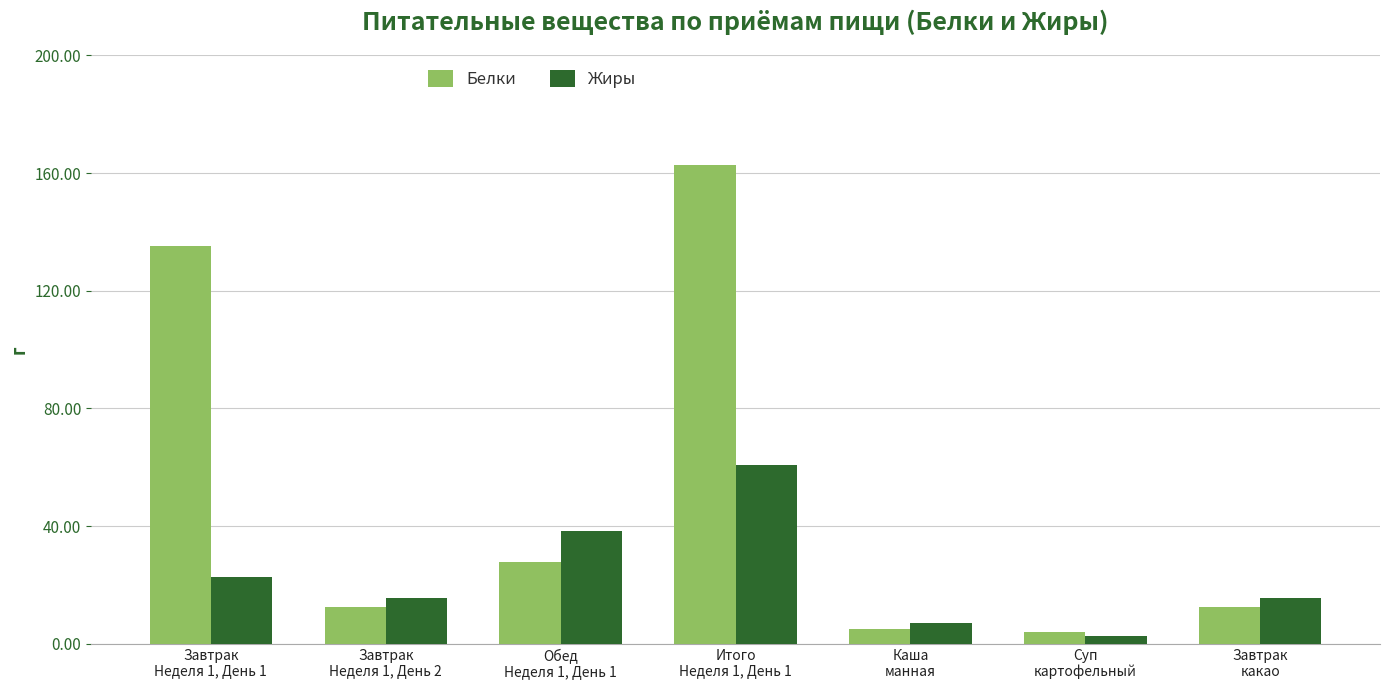

Reading right to left, what are all the values shown in this chart?

Белки: Завтрак
какао=12.6	Суп
картофельный=3.9	Каша
манная=5.1	Итого
Неделя 1, День 1=162.8	Обед
Неделя 1, День 1=27.6	Завтрак
Неделя 1, День 2=12.6	Завтрак
Неделя 1, День 1=135.1
Жиры: Завтрак
какао=15.5	Суп
картофельный=2.8	Каша
манная=7.0	Итого
Неделя 1, День 1=60.9	Обед
Неделя 1, День 1=38.2	Завтрак
Неделя 1, День 2=15.5	Завтрак
Неделя 1, День 1=22.7